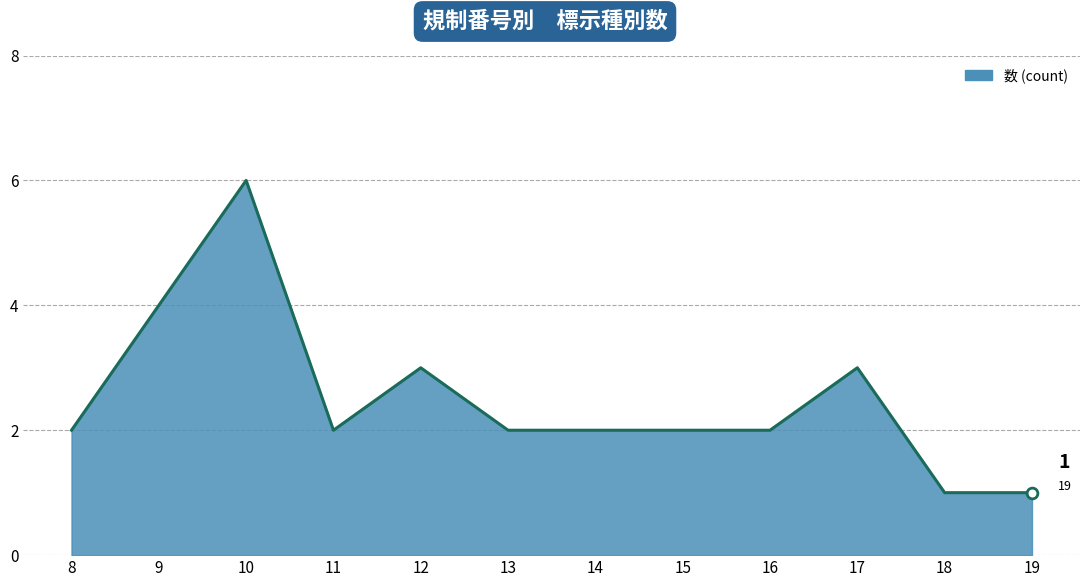

What is the ratio of the value at 15 to the value at 13?

1.0